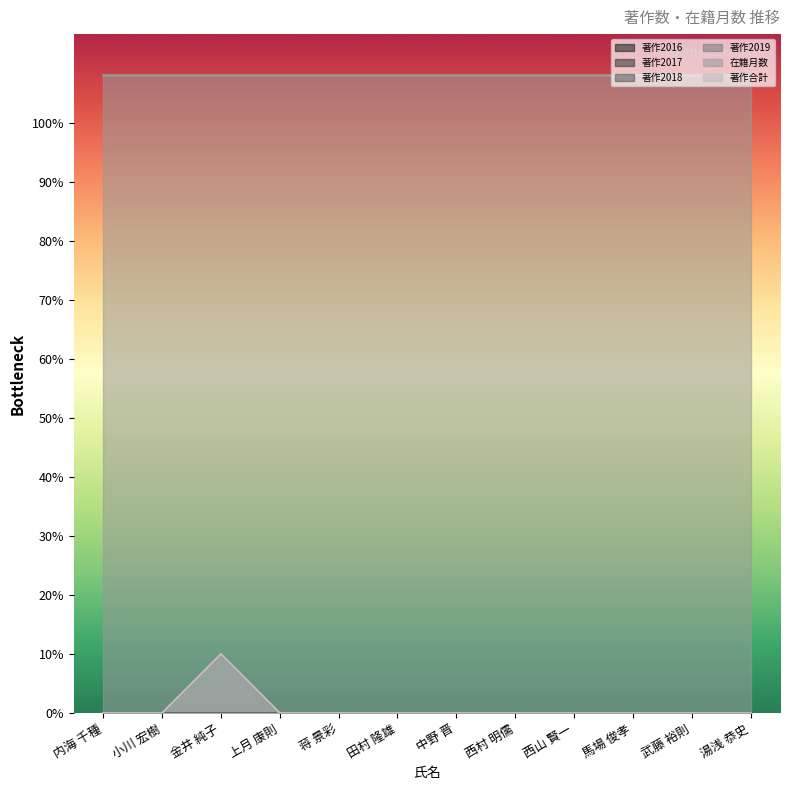

What is the total value across all series at 西村 明儒?

108